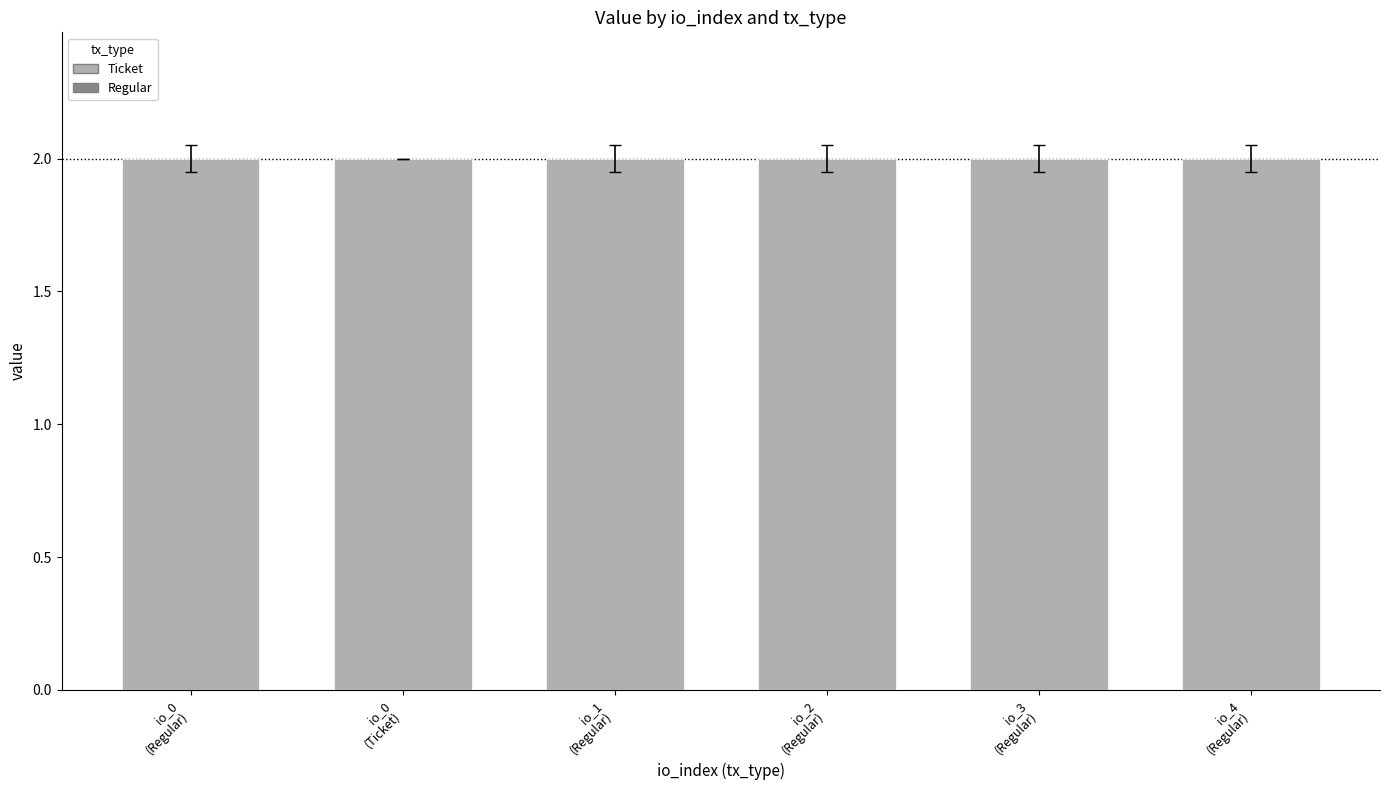

Is it true that value equals 2.7 at 4?

False